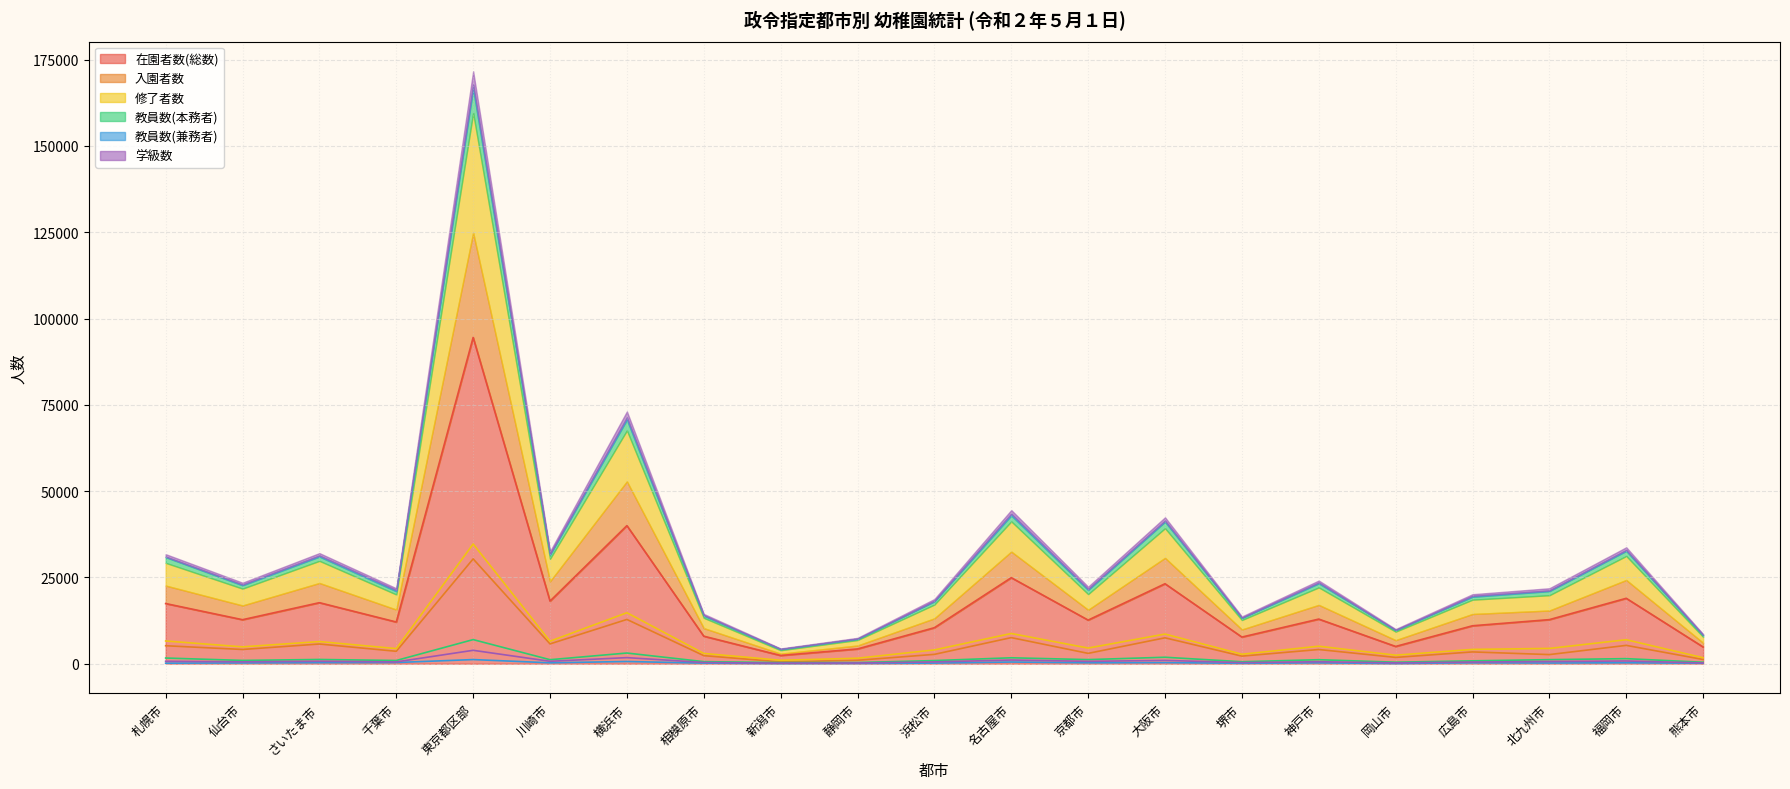

What is the average value of the 教員数(兼務者) series?

285